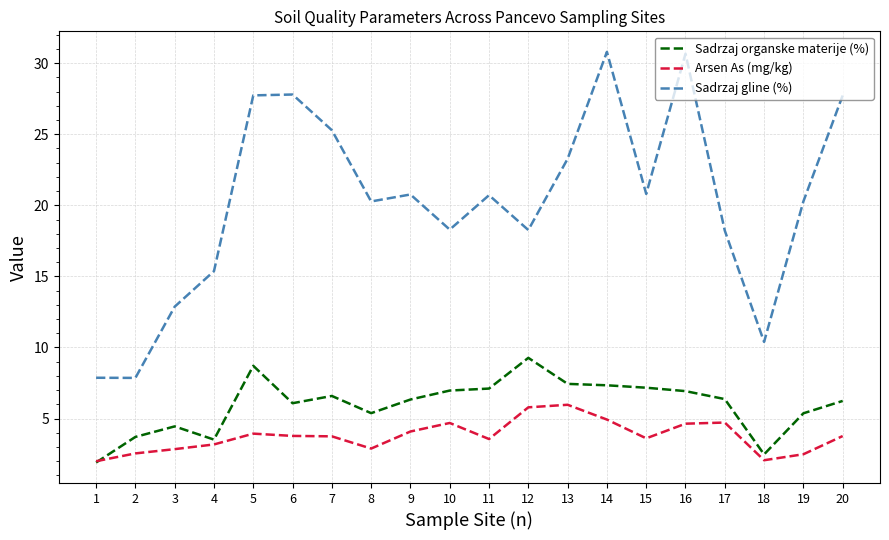

What value does the Sadrzaj organske materije (%) series have at 17?

6.4